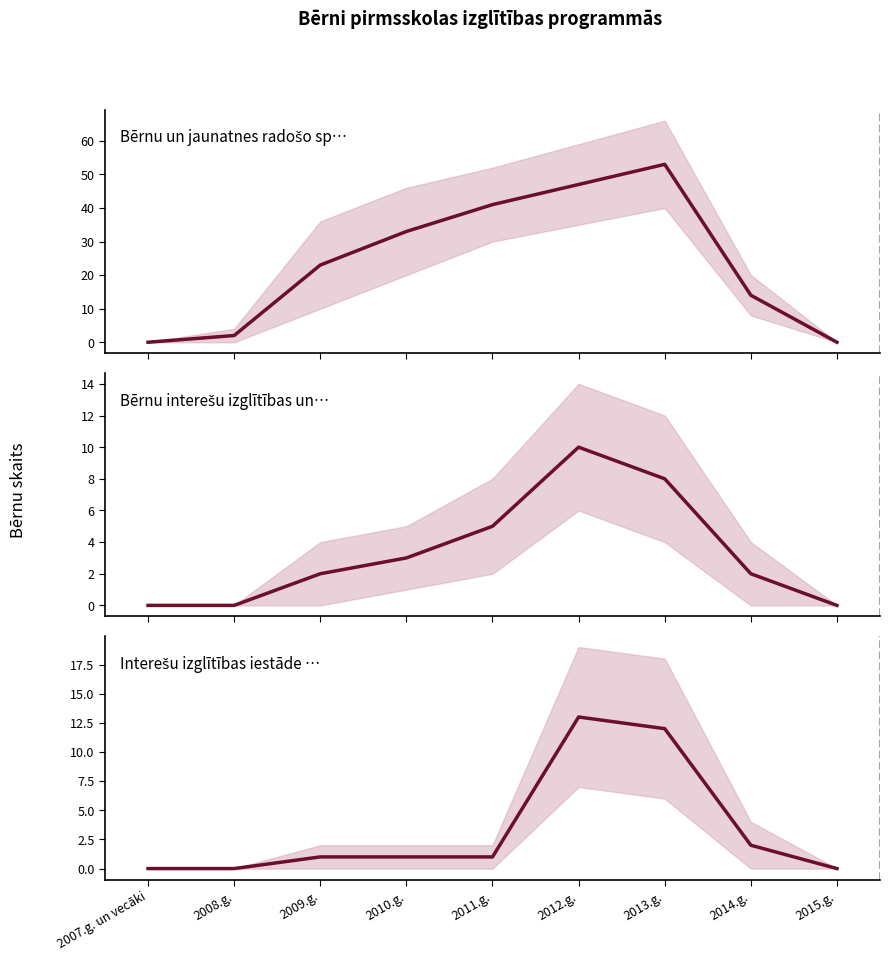

What is the label of the 9th point from the left?

2015.g.